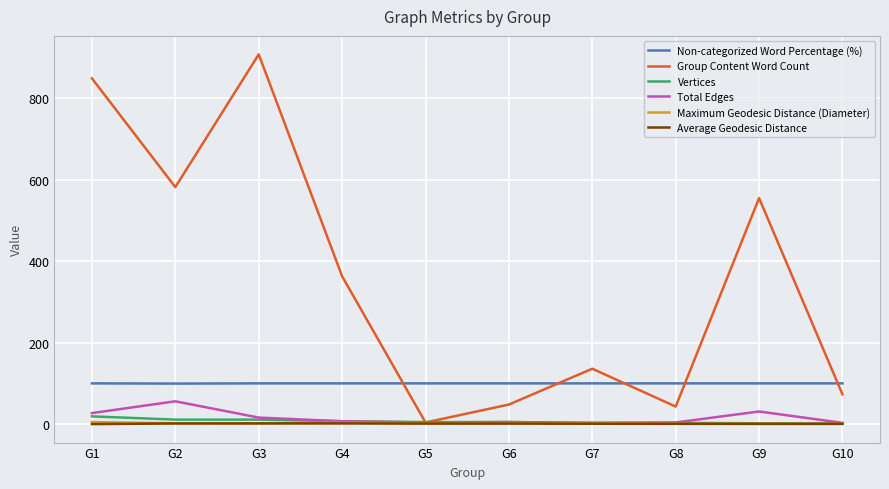

What is the difference between the maximum and second lowest values in the Group Content Word Count series?

865.0